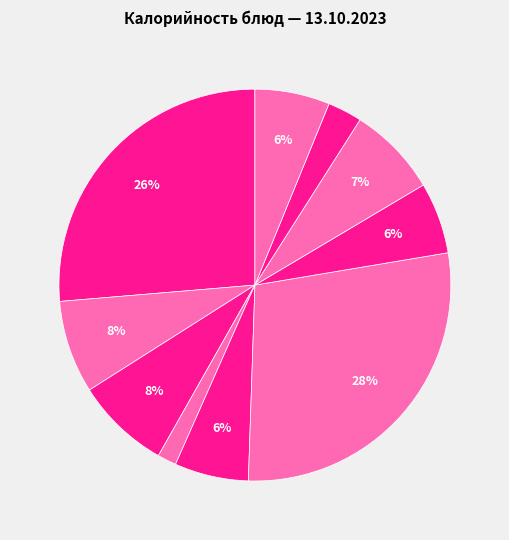

Rank the categories by value from highest to lowest.

запеканка картофельная, гор.блюдо, хлеб пшеничный в/с (завтрак), гор.напиток, хлеб пшеничный в/с (обед), напиток апельсиновый, щи из свежей капусты, печенье, хлеб ржано-пшеничный, горошек зеленый